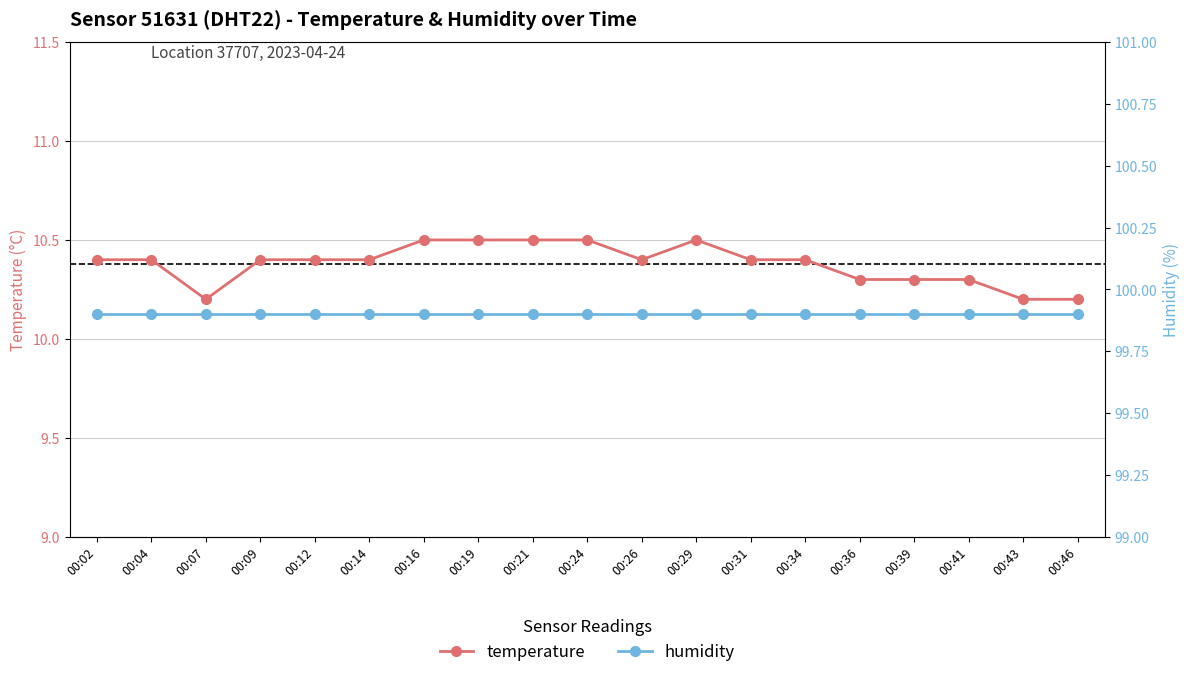

At which category does the chart reach its peak across all series?

00:02